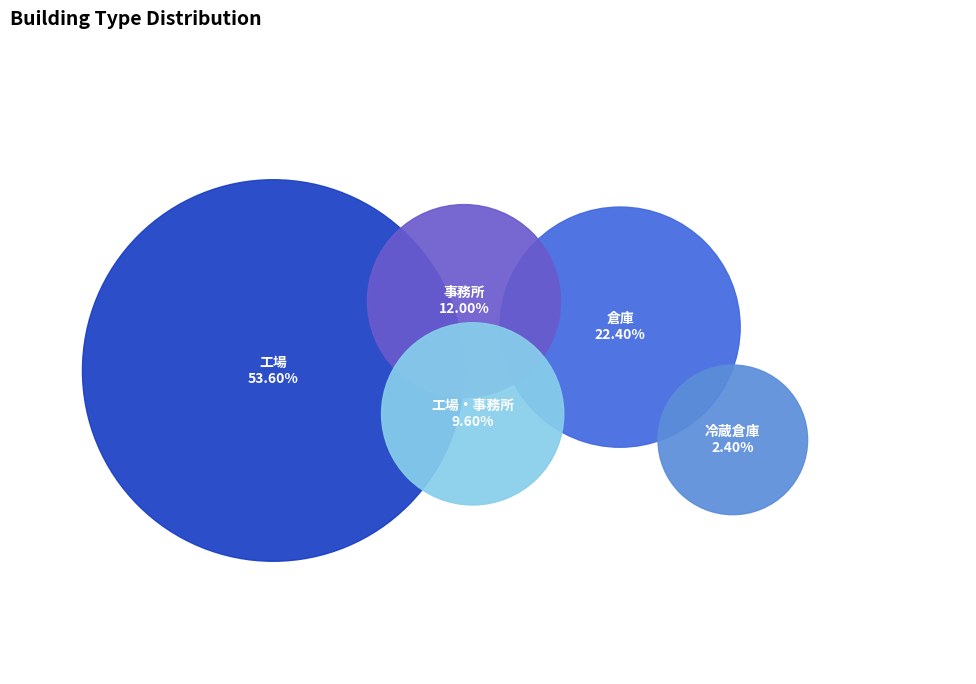

How many segments does this pie chart have?

5